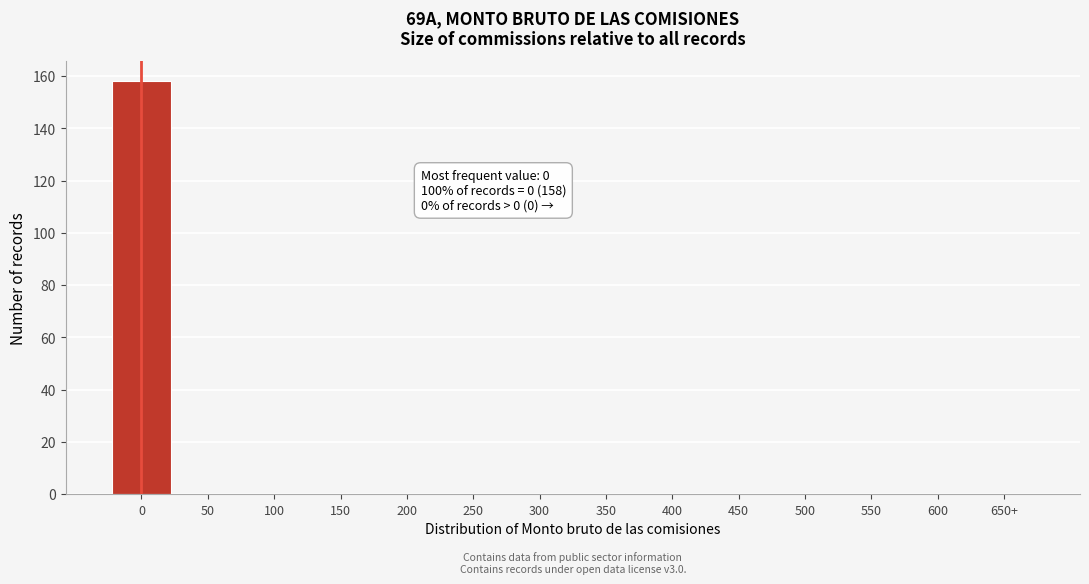

Reading left to right, extract all data points from this chart.

0=158	50=0	100=0	150=0	200=0	250=0	300=0	350=0	400=0	450=0	500=0	550=0	600=0	650+=0